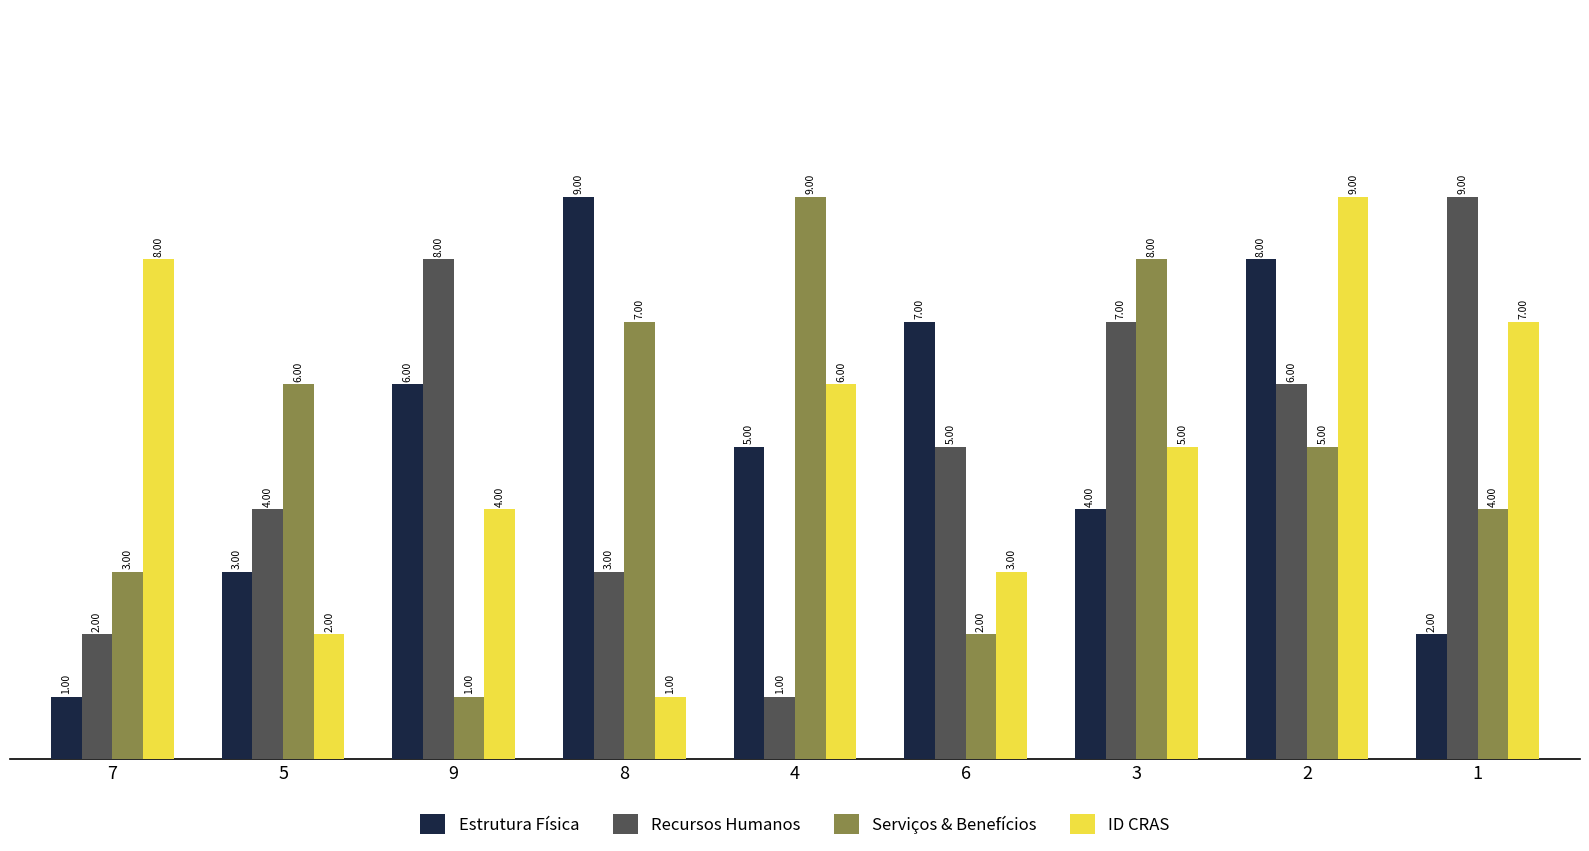

What is the label of the 4th bar from the right?

6